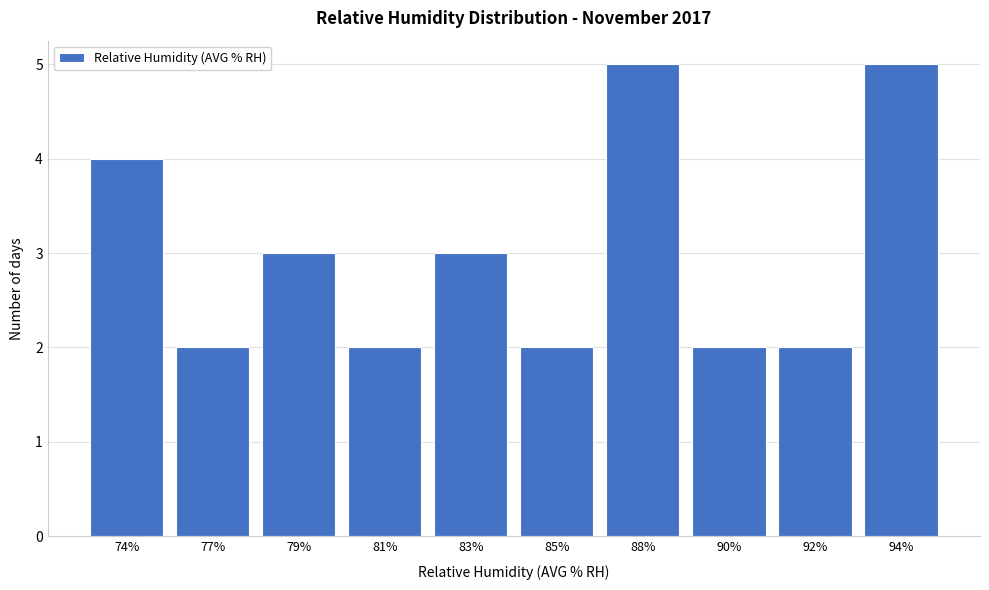

Reading left to right, list all the values displayed in this chart.

4	2	3	2	3	2	5	2	2	5